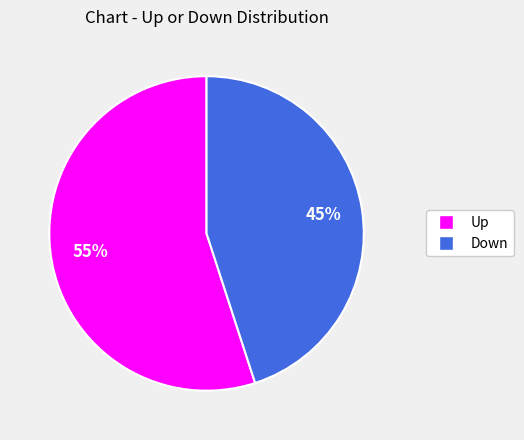

Is there a majority slice in this chart?

Yes